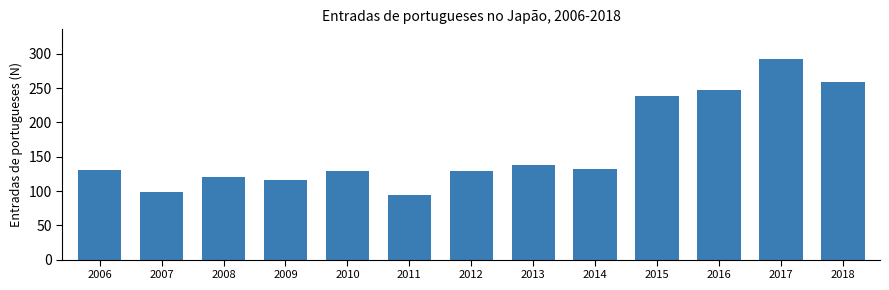

Read the value at 2013.

138